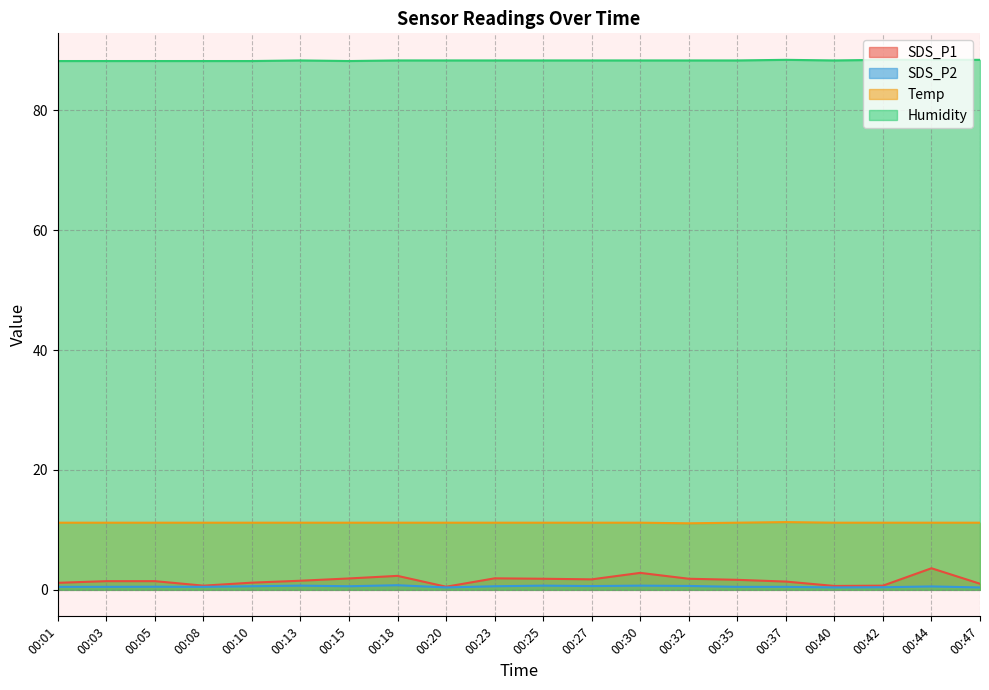

What is the smallest value displayed?

0.4